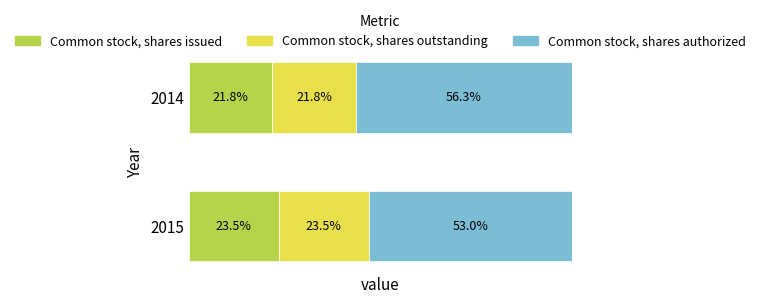

At which label does 2015 reach its peak?

Common stock, shares authorized